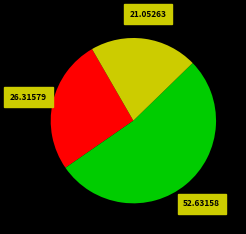

Is there any slice that represents more than half of the pie?

Yes